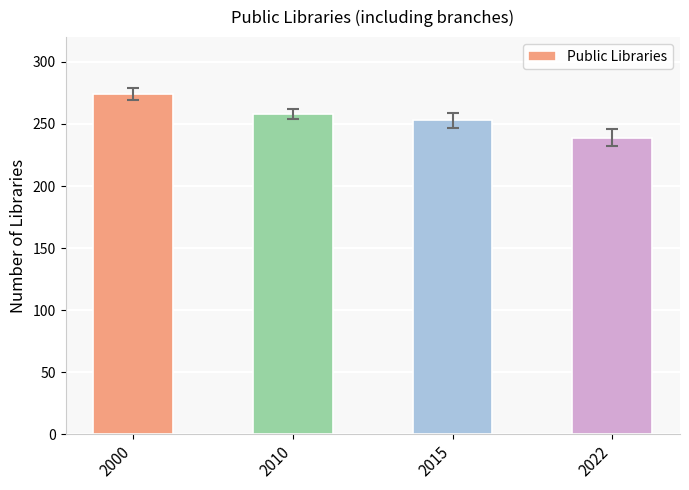

What is the value of the 4th bar from the left?

239